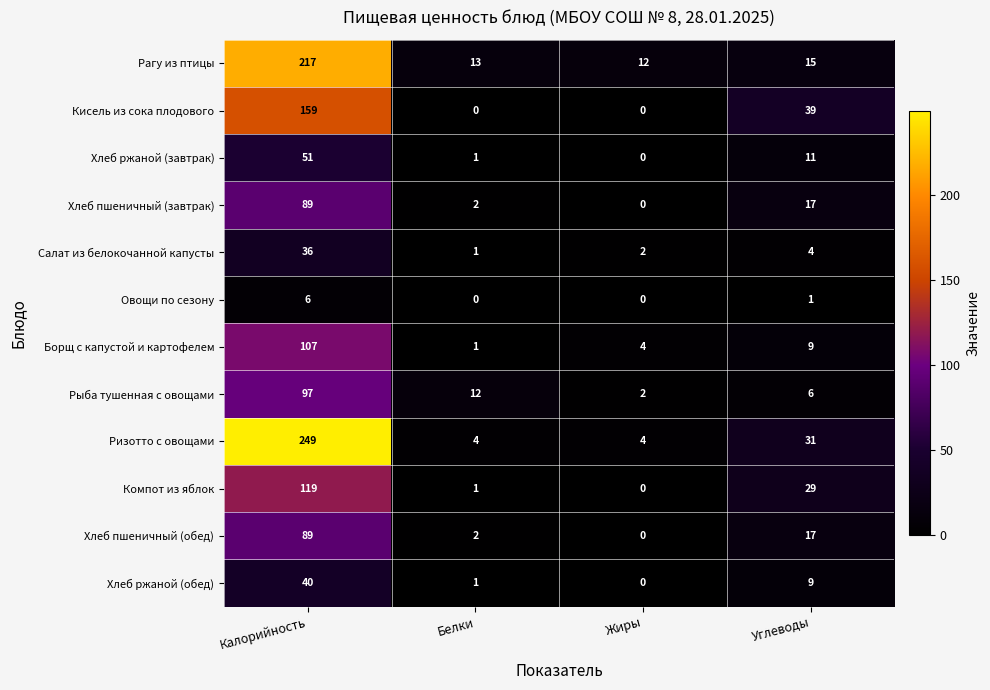

Where is Хлеб ржаной (обед) nearest to the value 20?

Углеводы